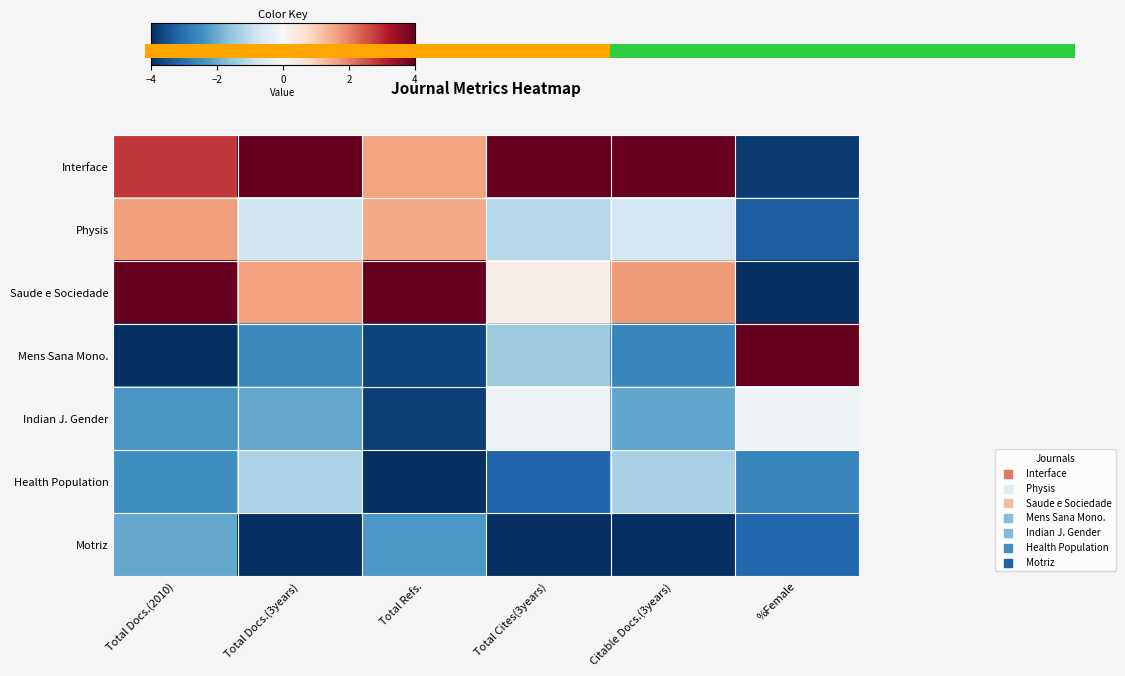

What is the total value across all series at %Female?

-13.0